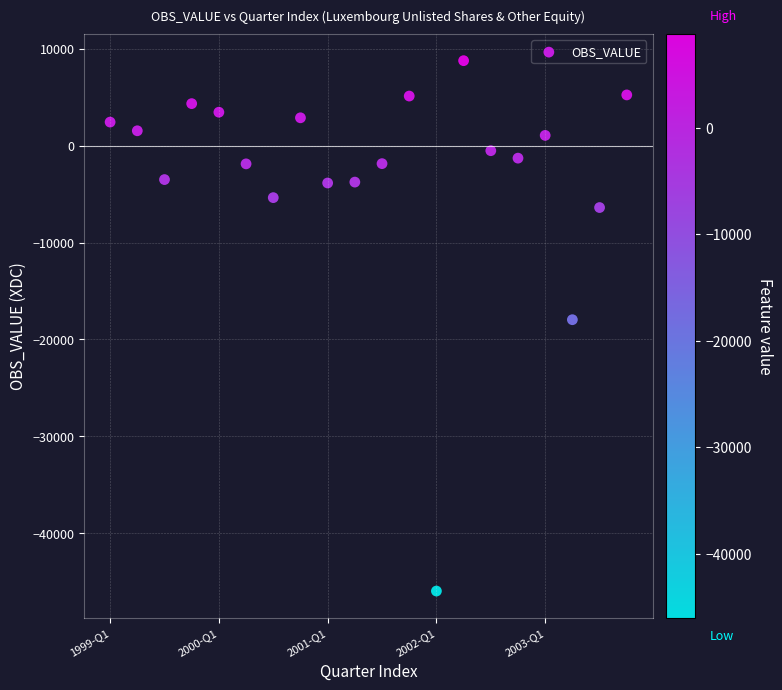

What Y value in the scatter plot is closest to -18600?

-17965.0